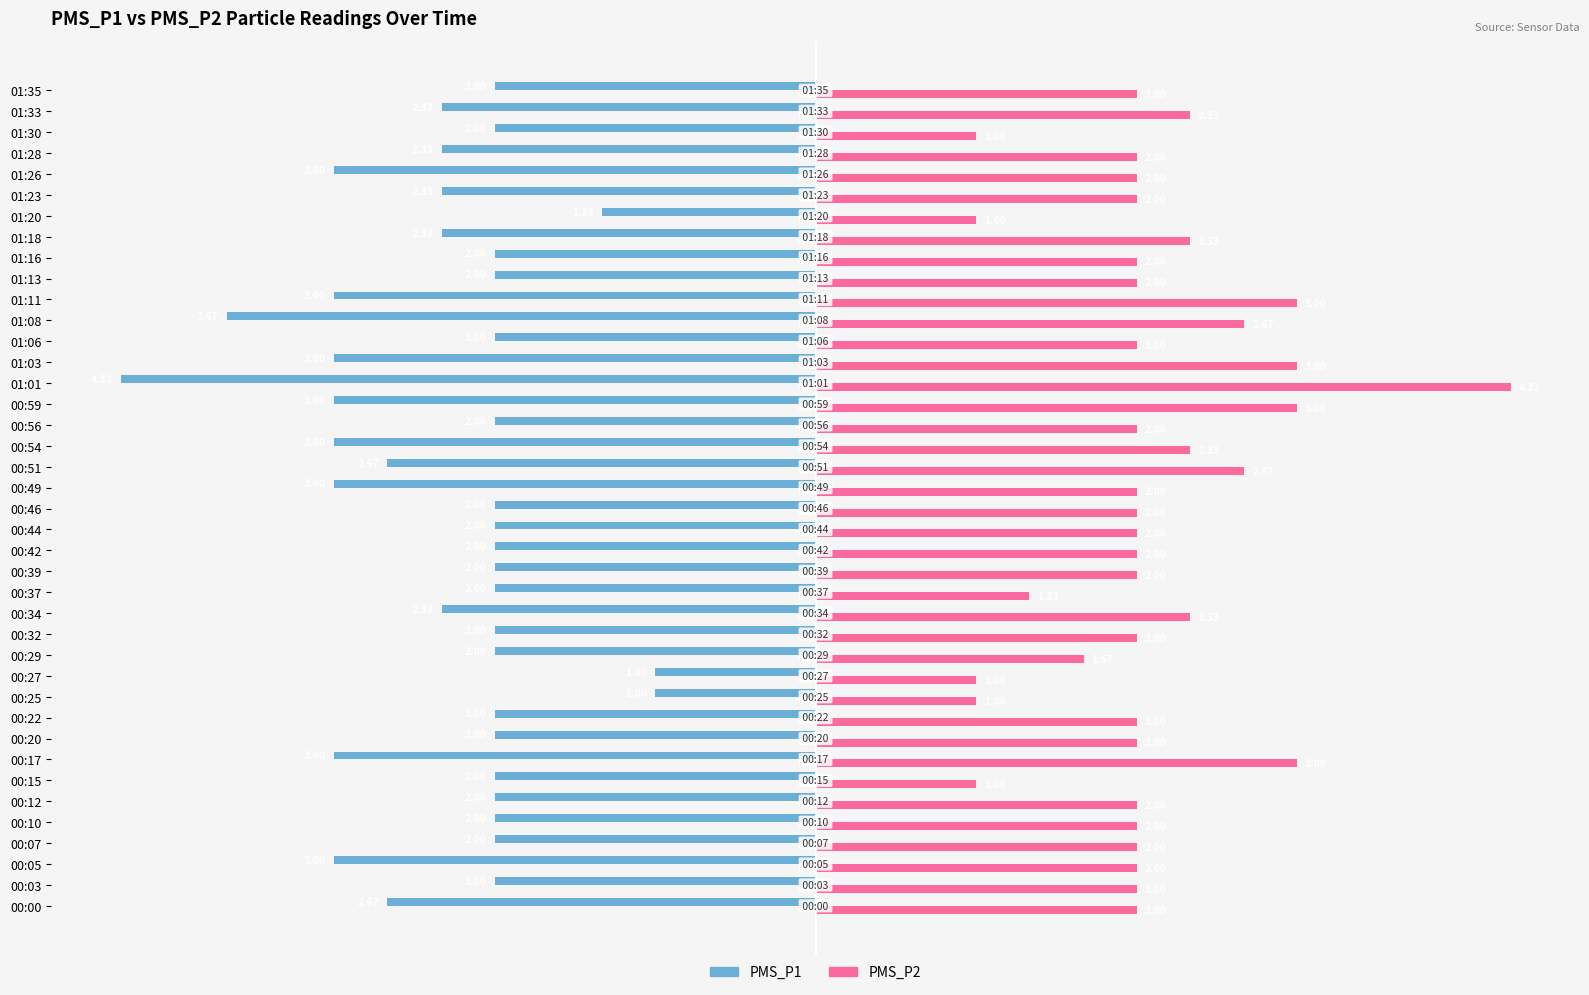

What is the sum of all PMS_P1 values?

-92.3